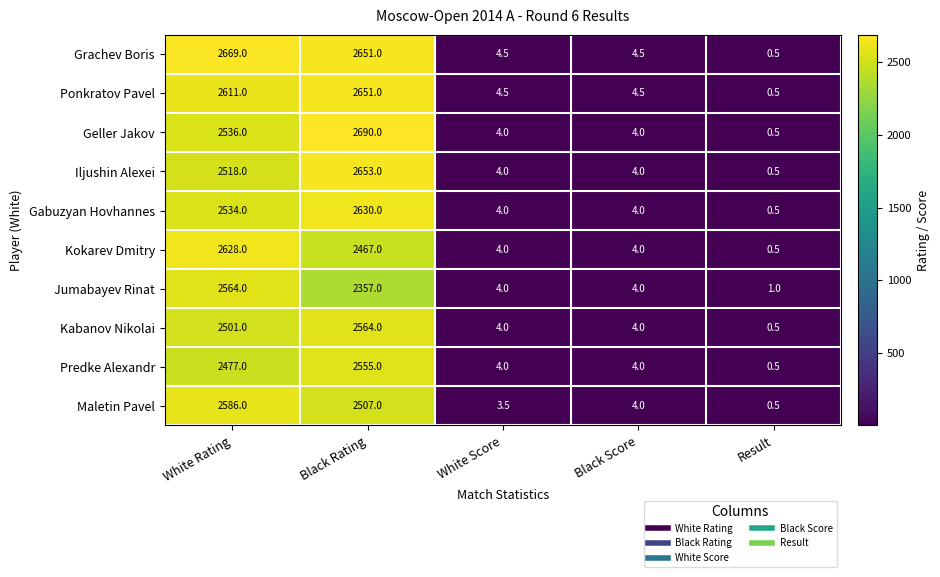

What is the greatest value displayed?

2690.0